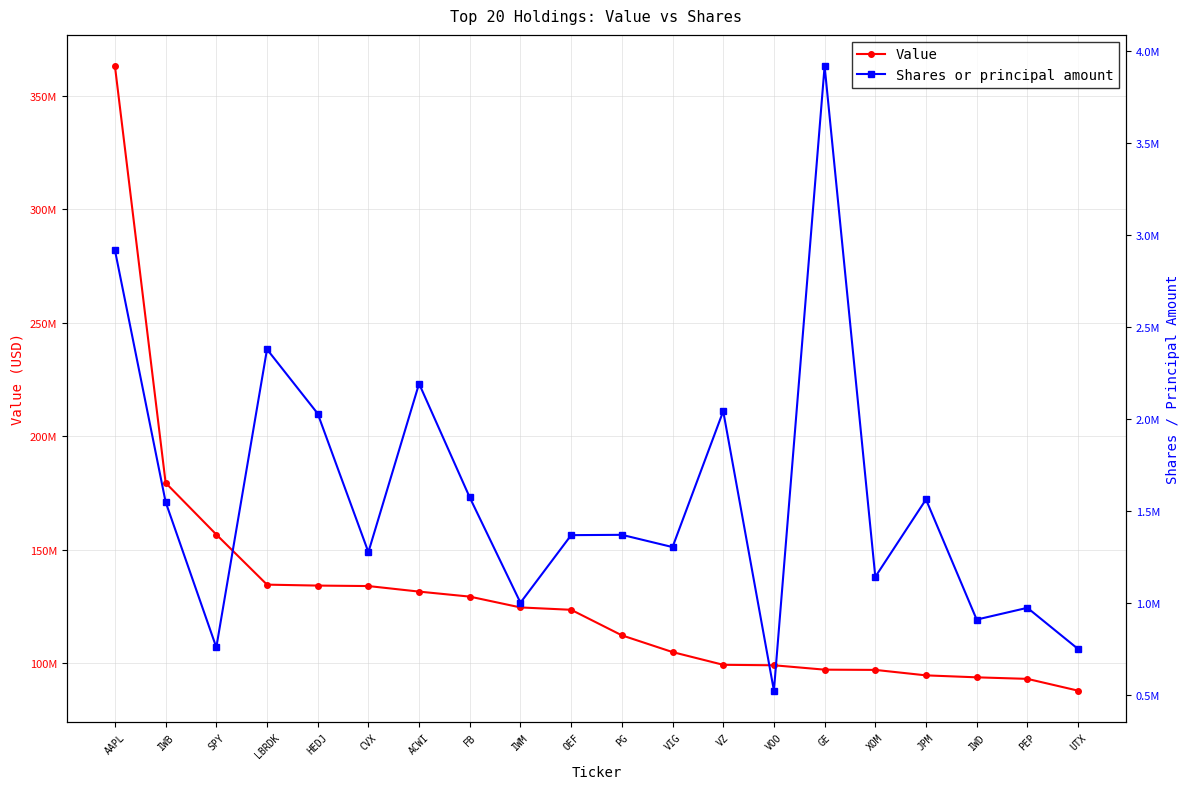

What is the lowest value of the Value series?

87937000